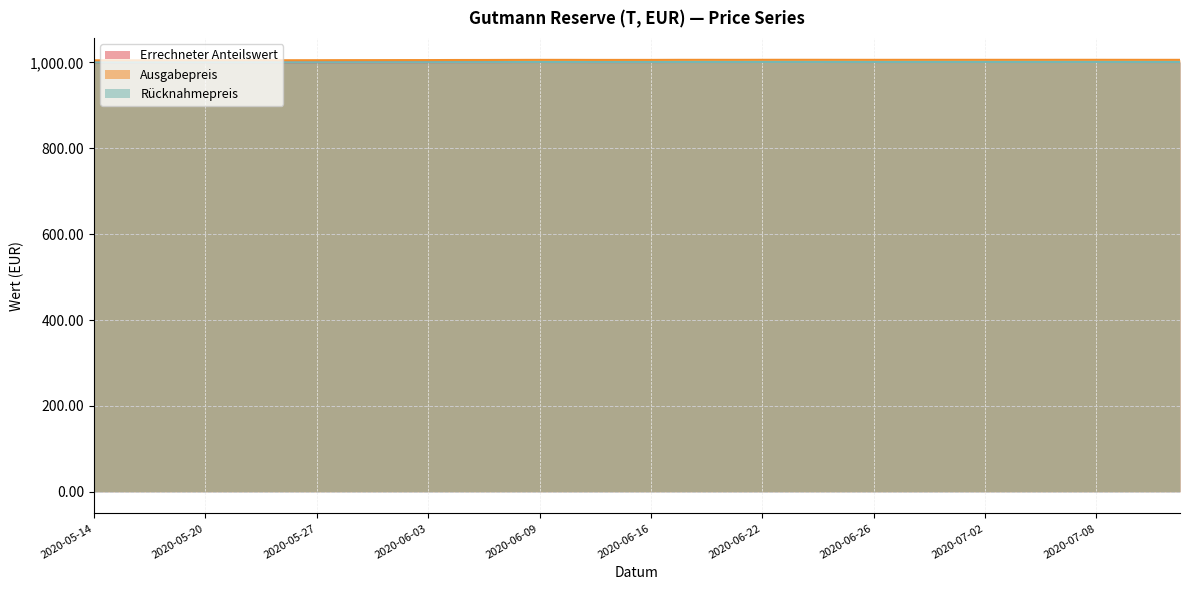

The Rücknahmepreis series shows 1001.1 at 2020-06-10. True or false?

True